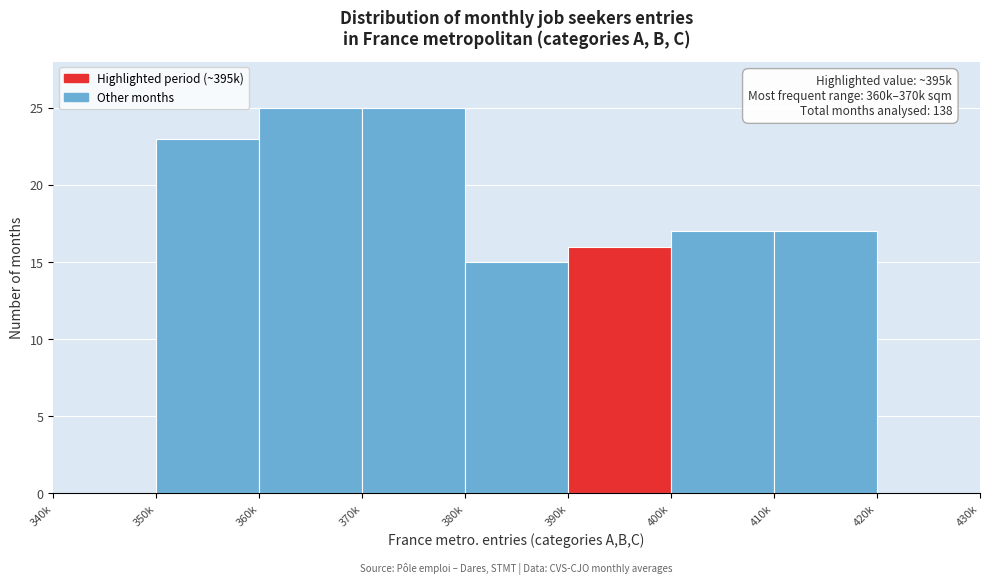

Reading left to right, extract all data points from this chart.

340k=0	350k=23	360k=25	370k=25	380k=15	390k=16	400k=17	410k=17	420k=0